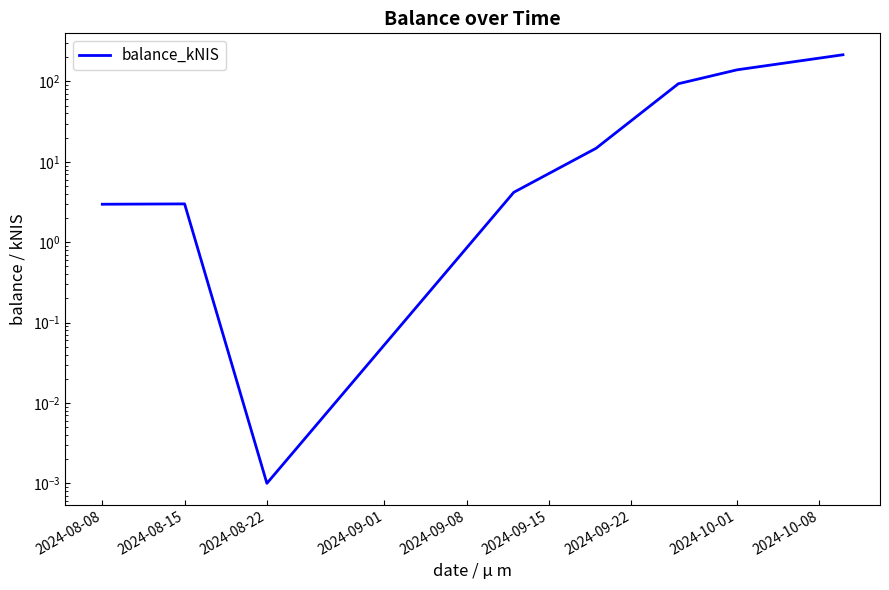

The value at 2024-08-08 is 1.4. True or false?

False